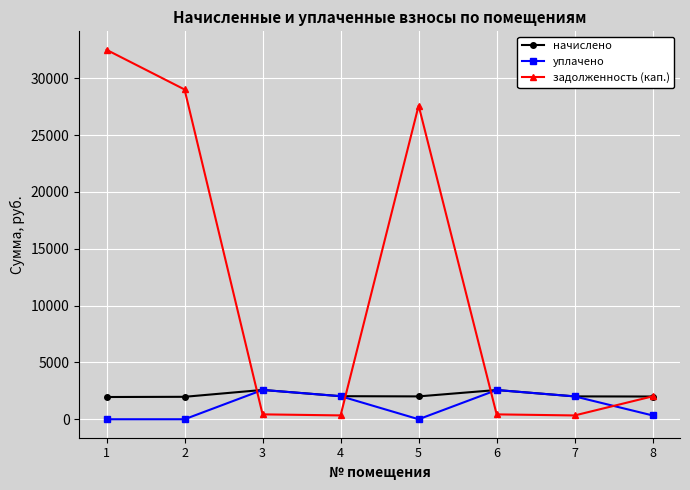

The value of задолженность (кап.) at 5 is 27591.2. True or false?

True